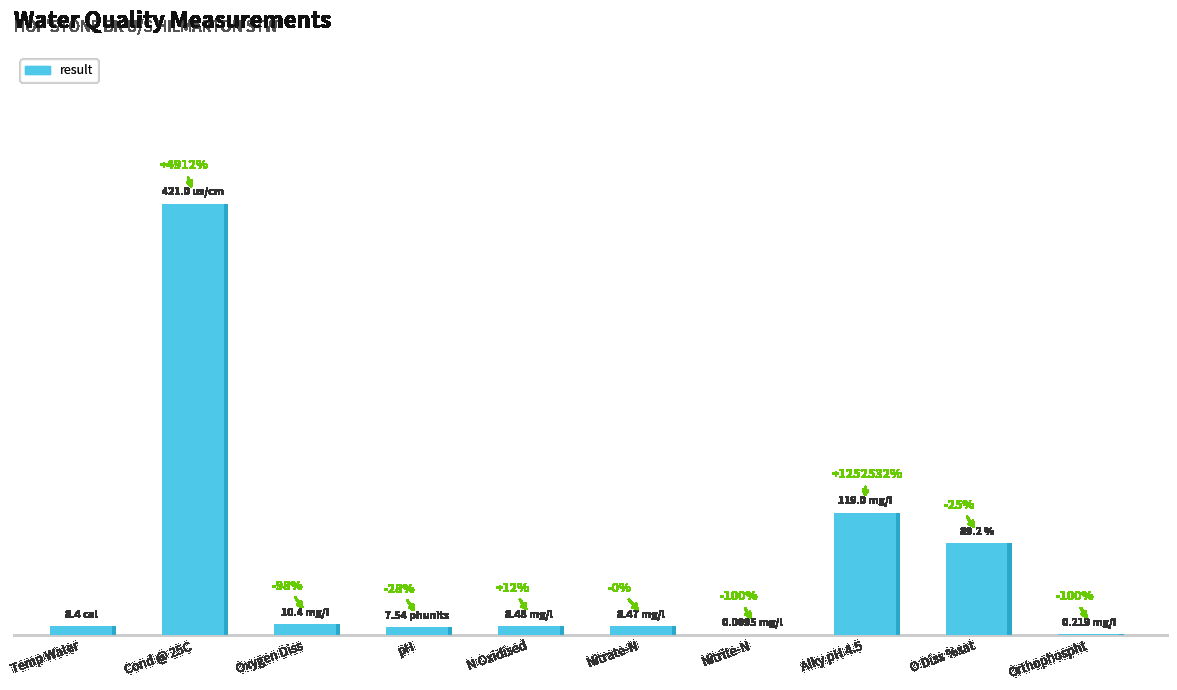

What is the greatest value displayed?

421.0